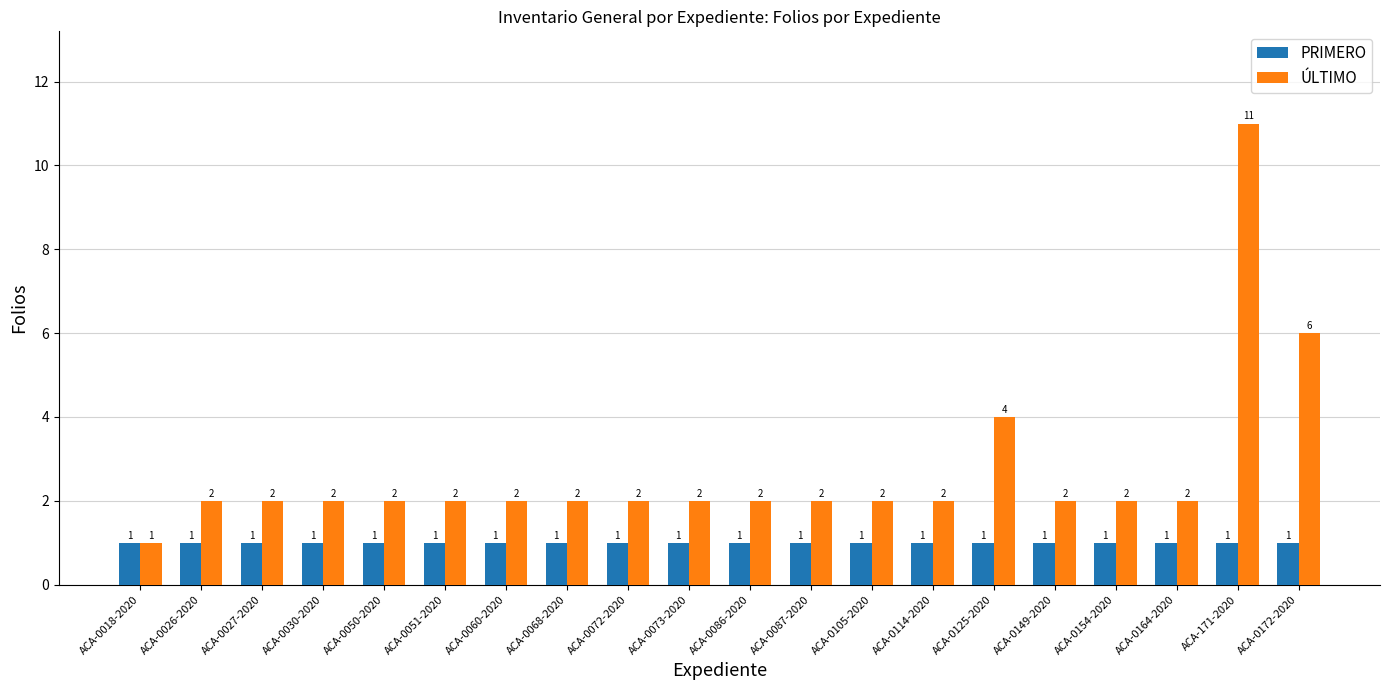

How many groups of bars are there?

20